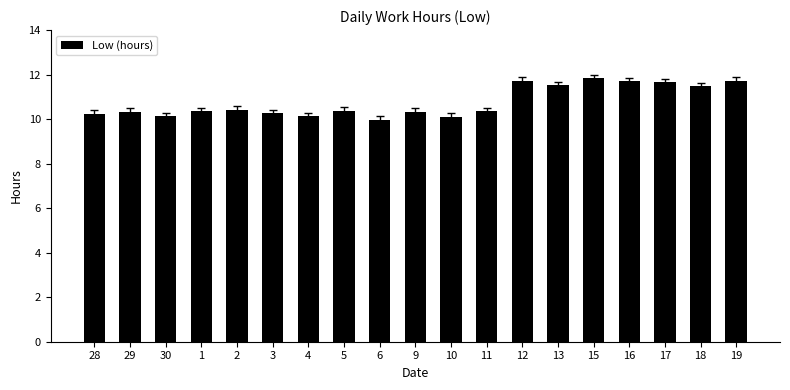

What is the label of the 18th bar from the left?

18